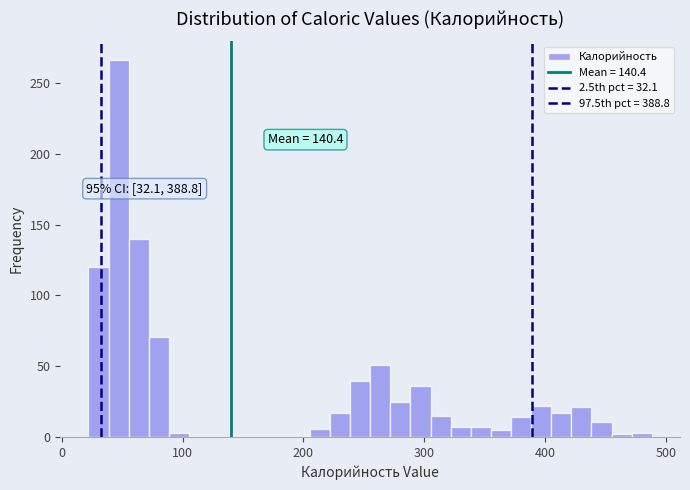

Read against the x-axis, roughly where is the centre of the tallest bar?

50